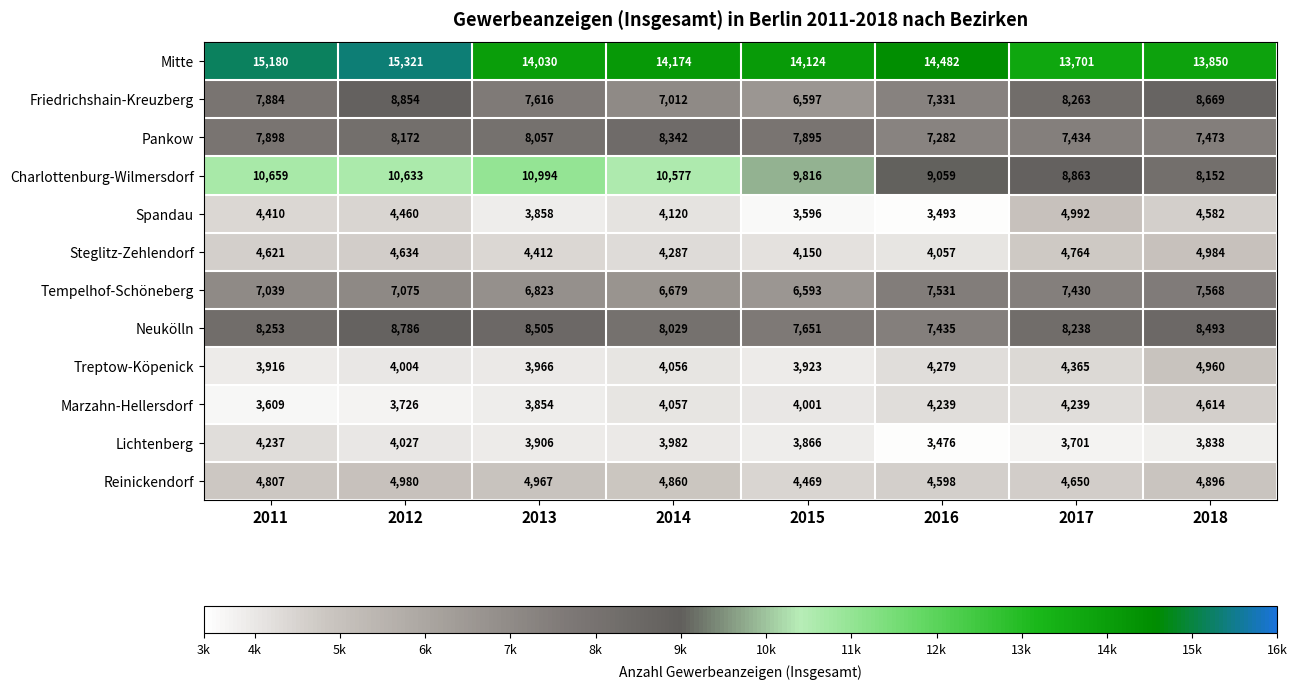

Is the value of Neukölln at 2018 greater than the value of Mitte at 2017?

No